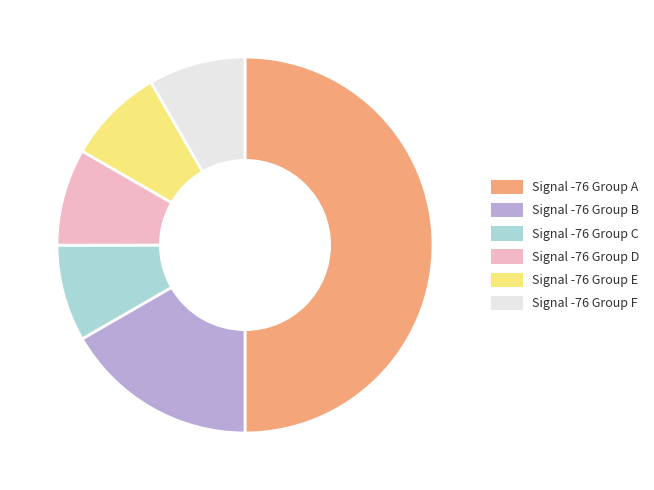

How many slices are in this pie chart?

6